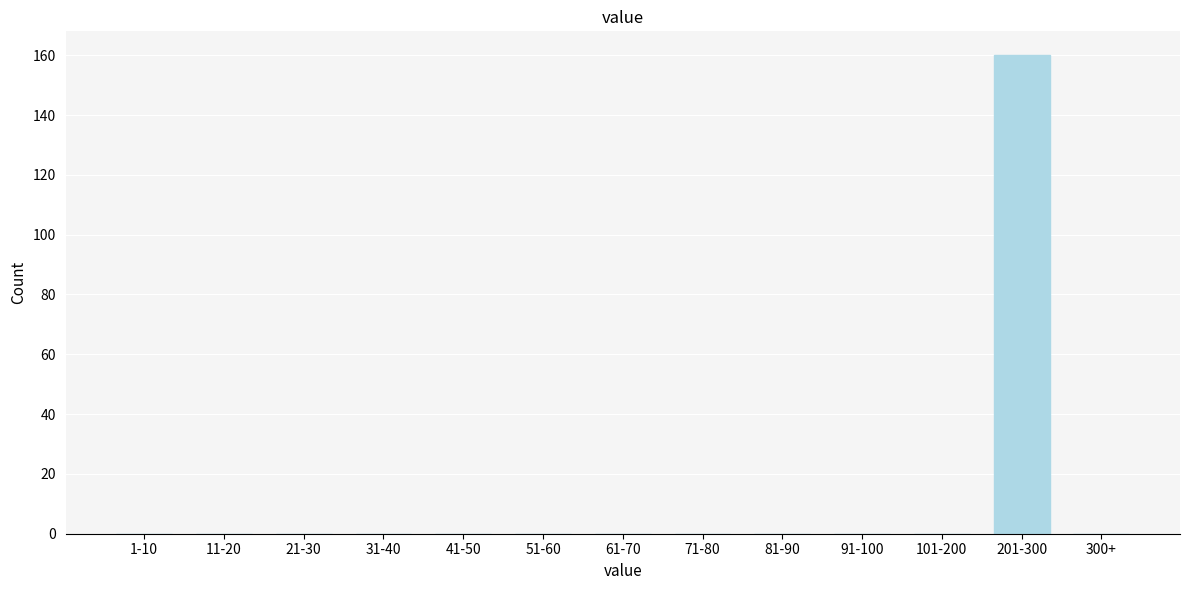

Reading right to left, what are all the values shown in this chart?

300+=0	201-300=160	101-200=0	91-100=0	81-90=0	71-80=0	61-70=0	51-60=0	41-50=0	31-40=0	21-30=0	11-20=0	1-10=0